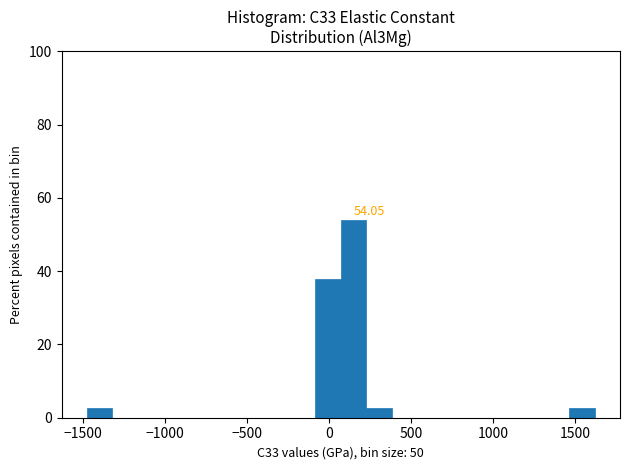

Read against the x-axis, roughly where is the centre of the tallest bar?

150